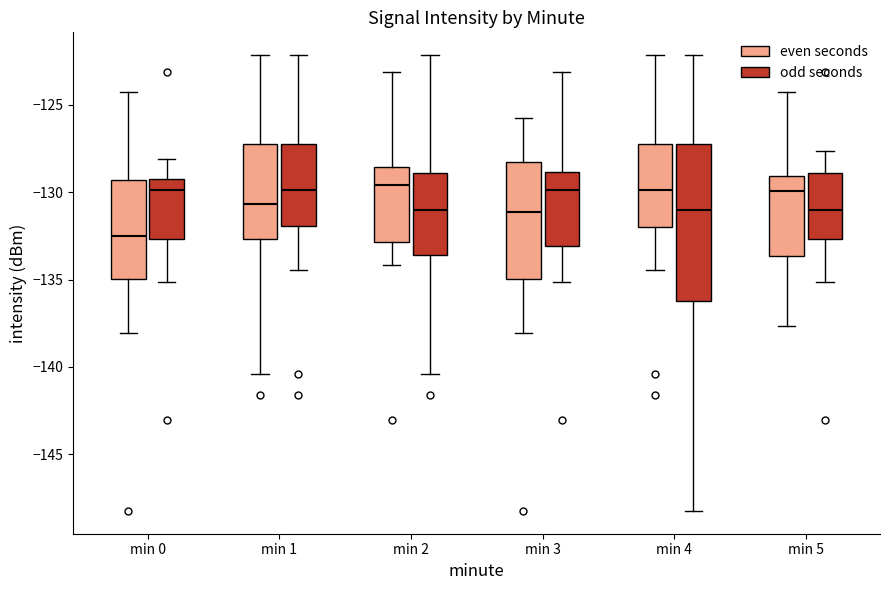

Where does the median line of the box for min 2 (odd seconds) sit on the y-axis? The values are not printed on the chart, so give them approximately, as read against the axis.

-131.0